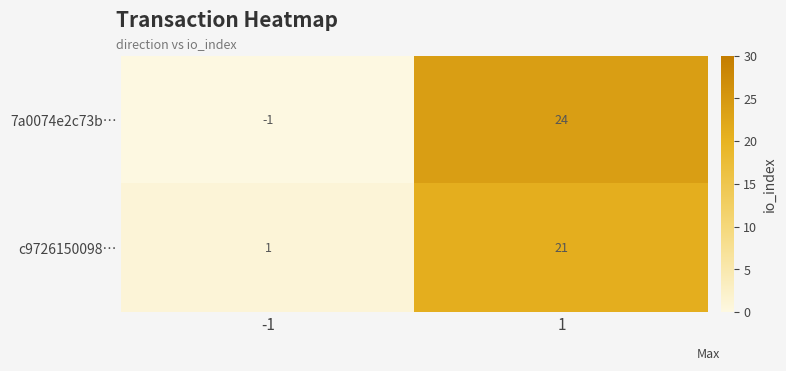

What is the spread (max minus min) of values at 1?

3